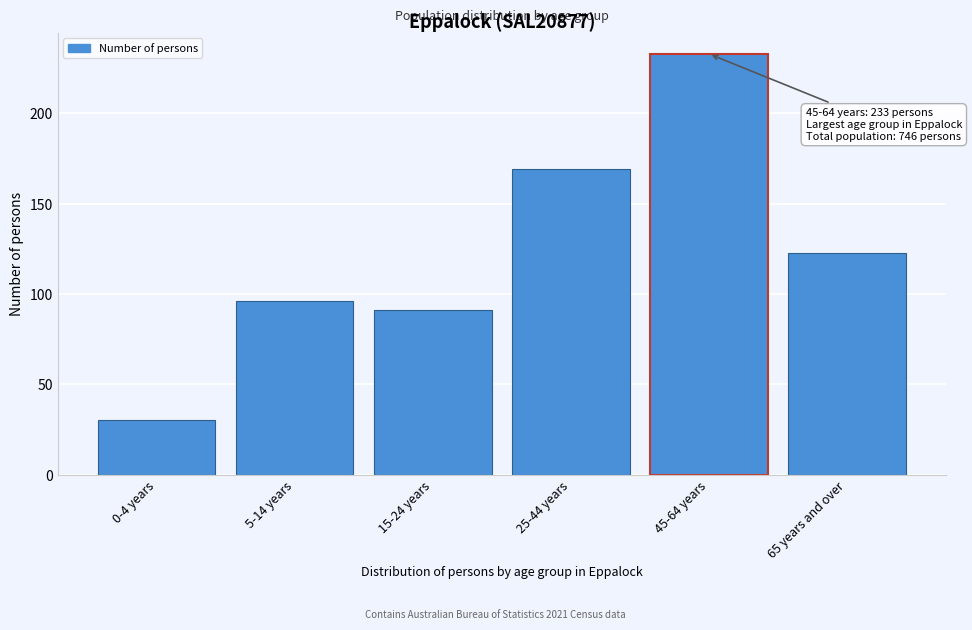

Reading left to right, transcribe all the data shown in this chart.

30	96	91	169	233	123